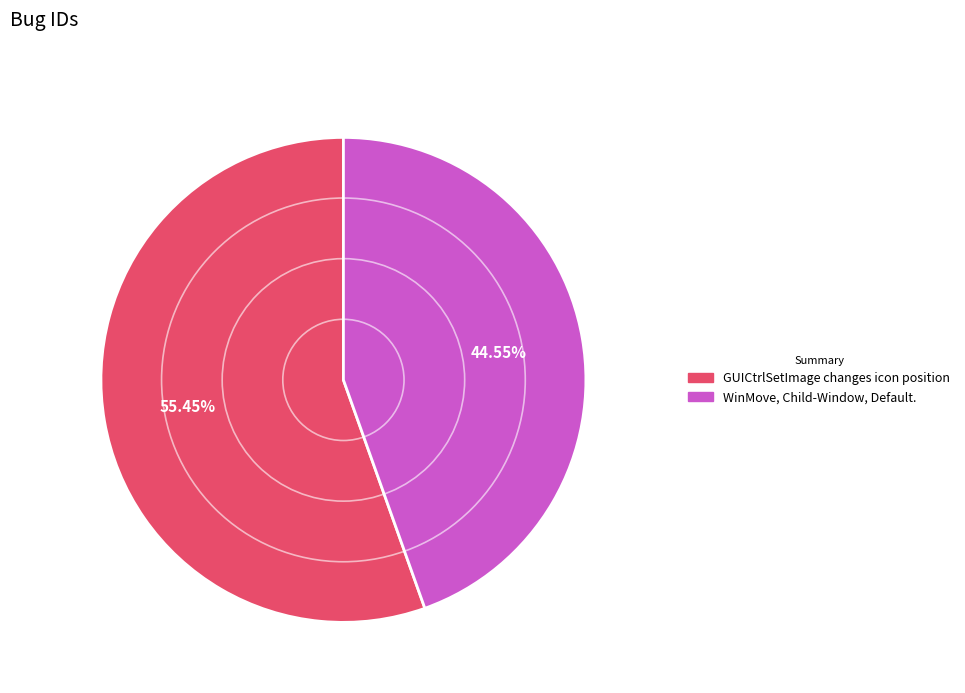

What is the ratio of the value at WinMove, Child-Window, Default. to the value at GUICtrlSetImage changes icon position?

0.8